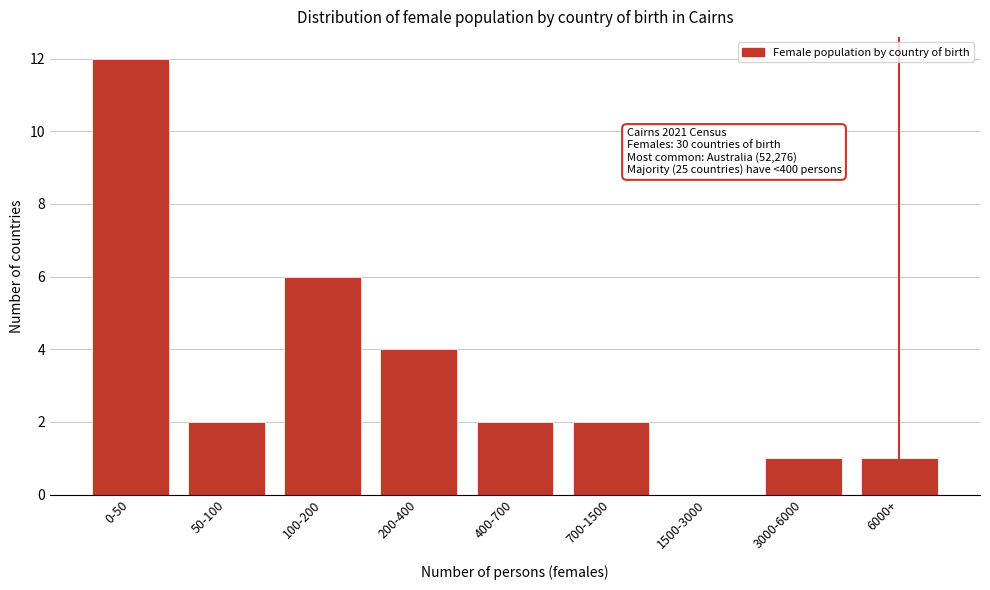

Reading left to right, what are all the values shown in this chart?

0-50=12	50-100=2	100-200=6	200-400=4	400-700=2	700-1500=2	1500-3000=0	3000-6000=1	6000+=1